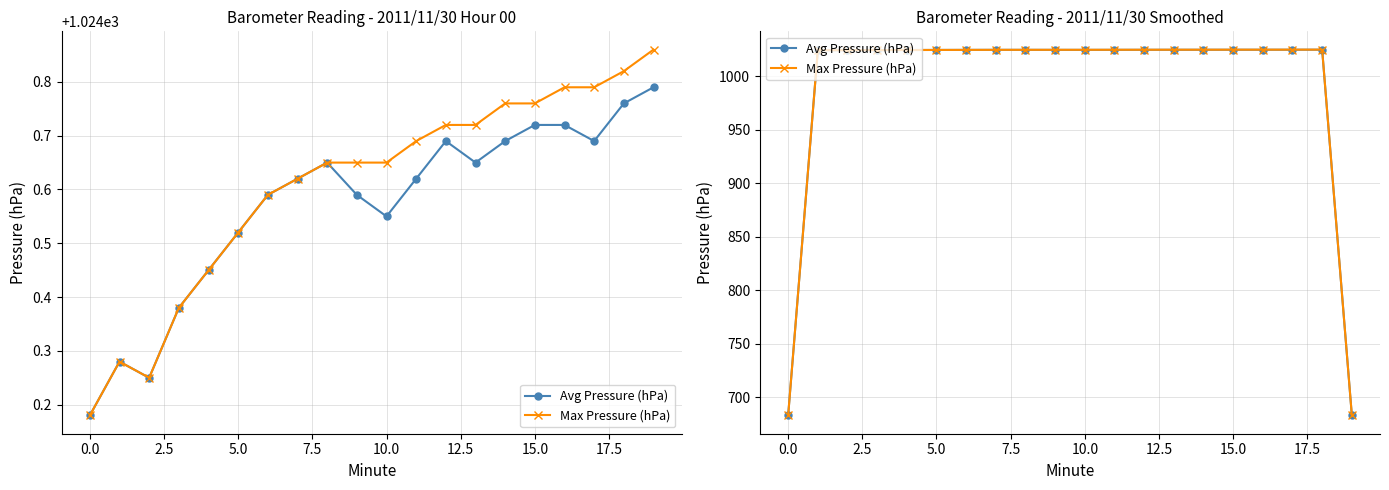

What is the average value of the Avg Pressure (hPa) series?

990.4